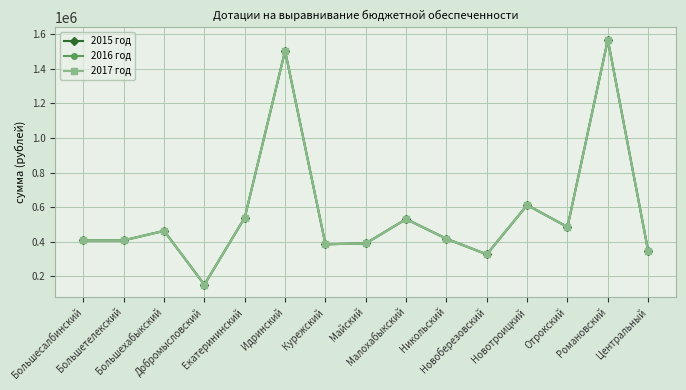

What is the label of the 15th point from the right?

Большесалбинский